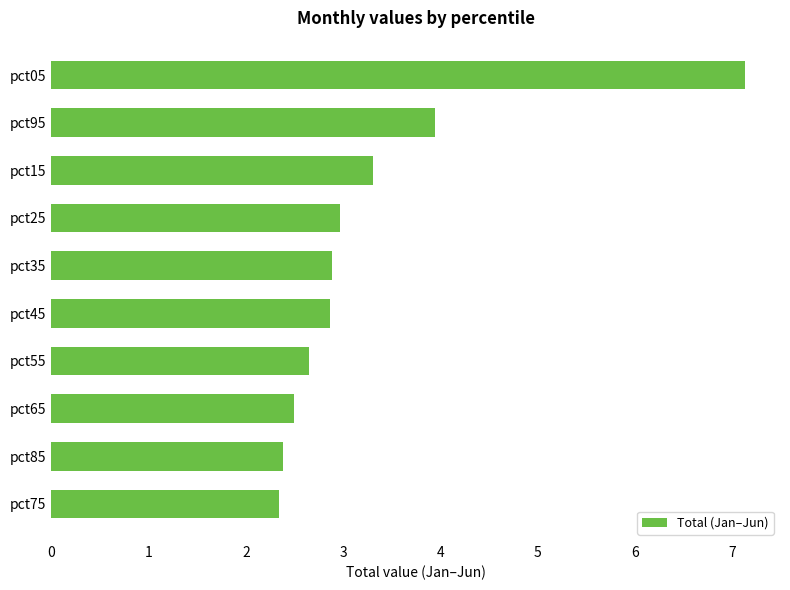

Reading bottom to top, list all the values displayed in this chart.

2.3	2.4	2.5	2.6	2.9	2.9	3.0	3.3	3.9	7.1